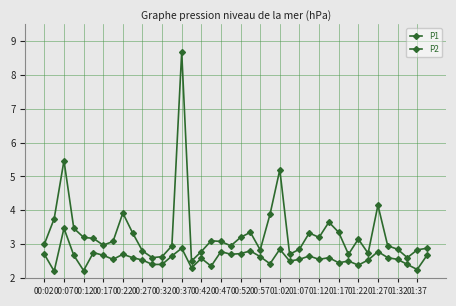

Which series has the largest range (max minus min)?

P1